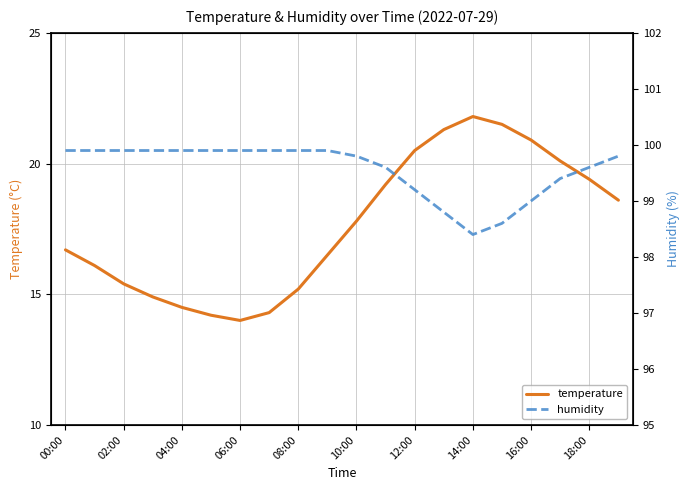

The value of temperature at 04:00 is 14.5. True or false?

True